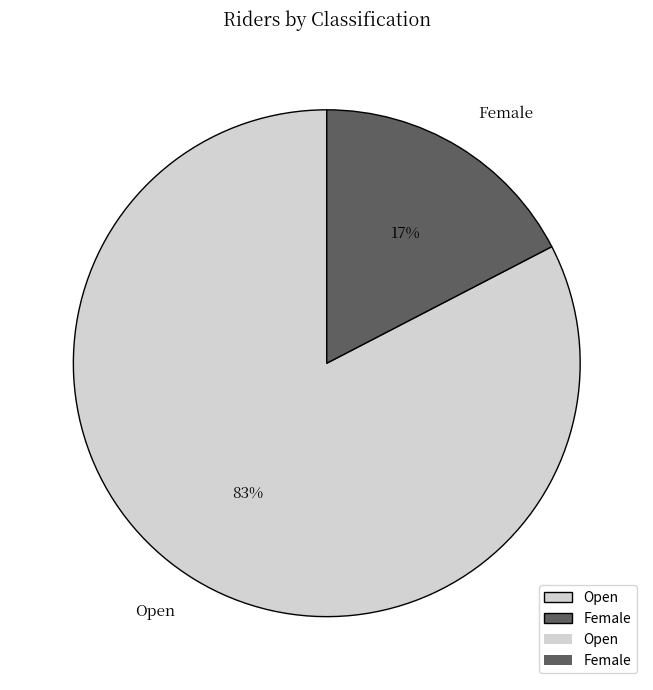

What percentage is the Female slice, to the nearest percent?

17%